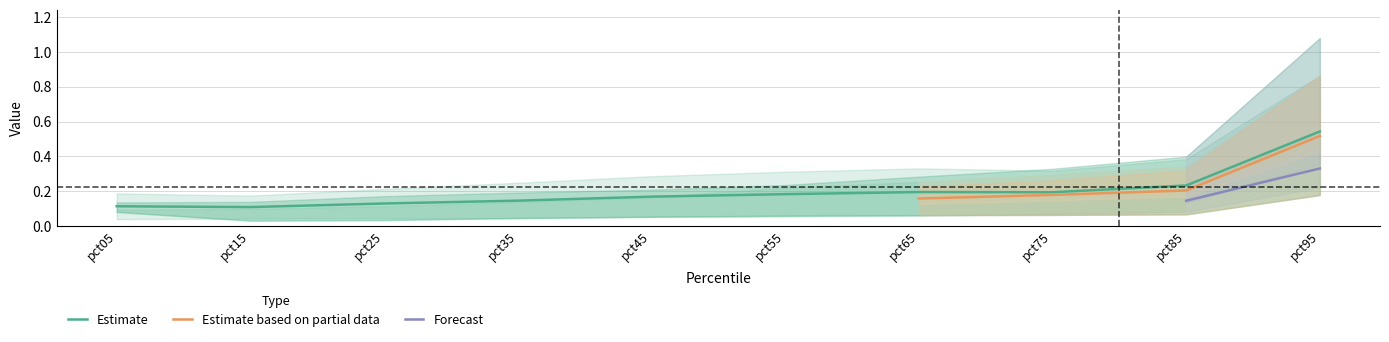

At how many categories does at least one series exceed 0?

10